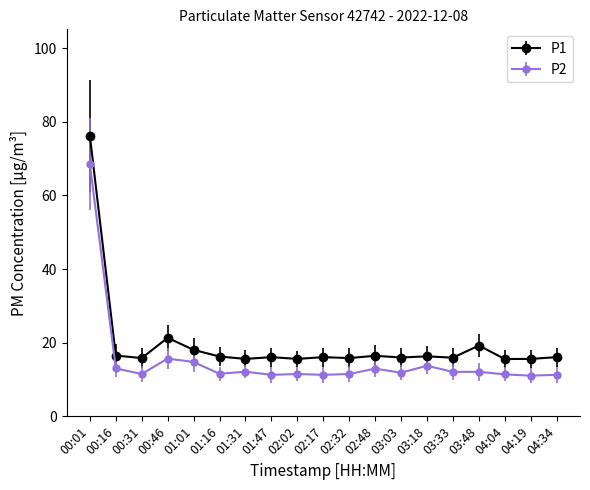

Where is the first local maximum for P2?

00:46